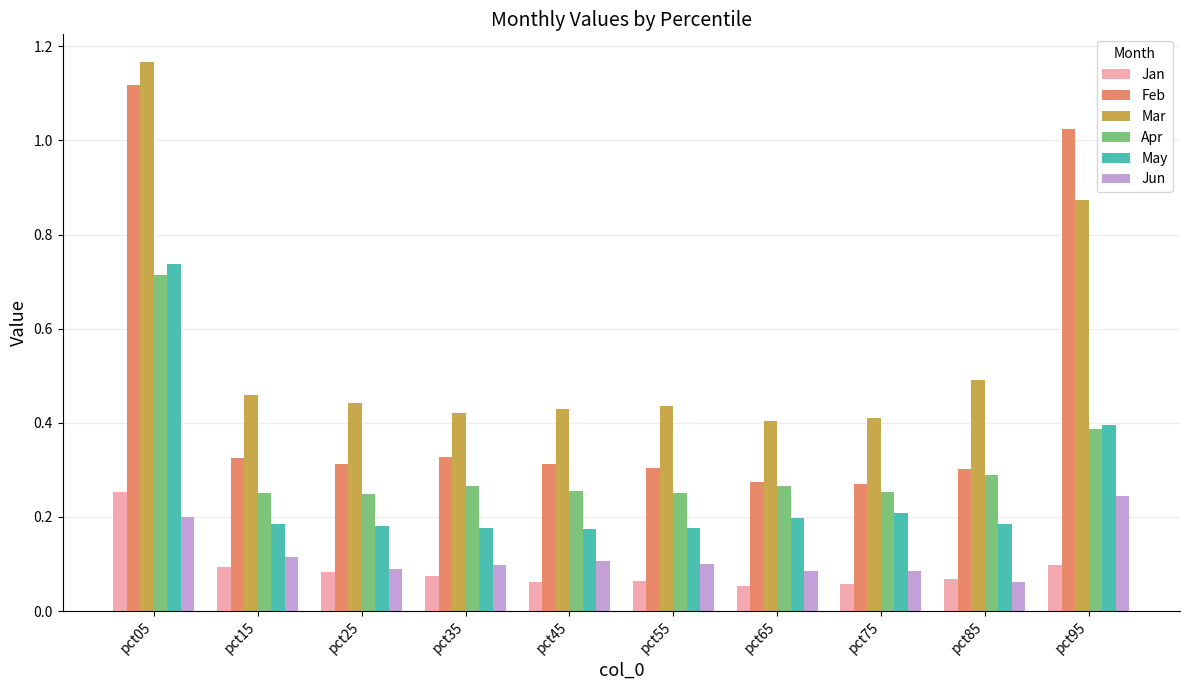

The value of May at pct15 is 0.1. True or false?

False